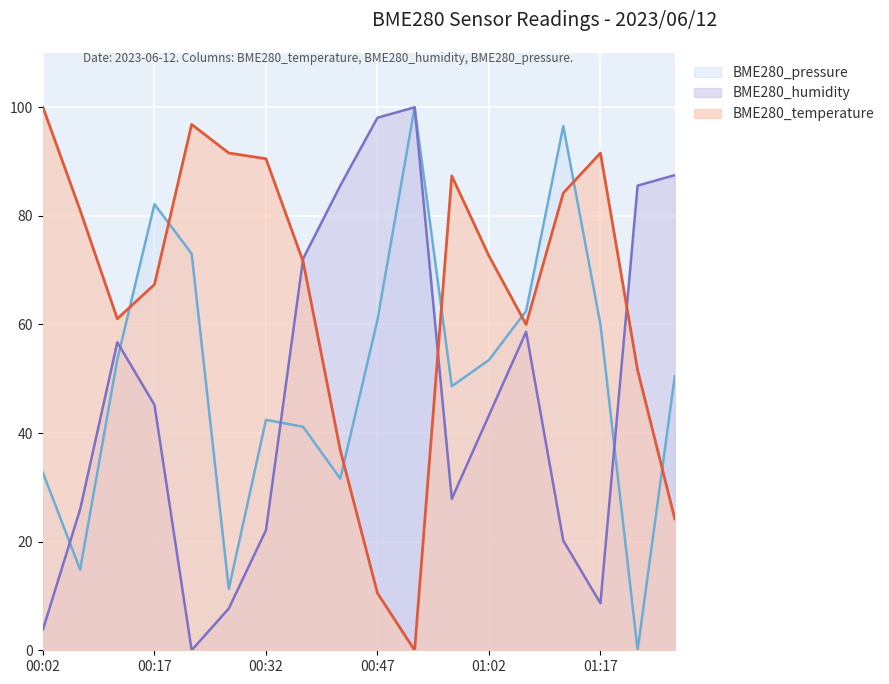

What is the label of the 9th point from the left?

00:42